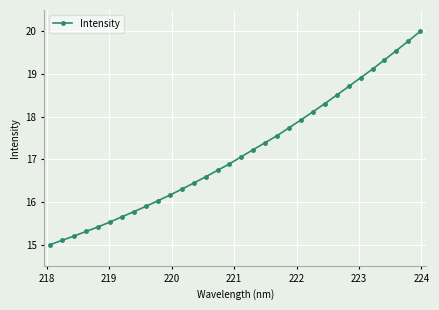

What is the maximum value shown in the chart?

20.0